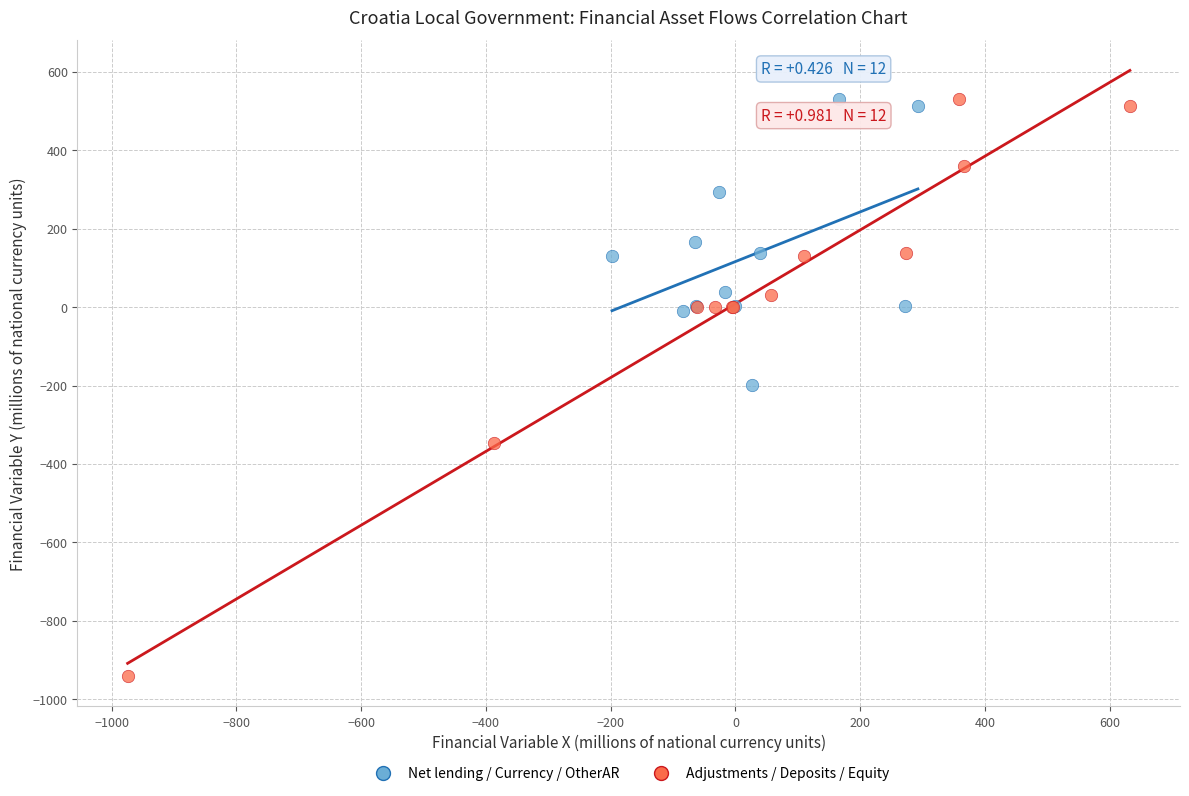

Which series has the largest Y range (max minus min)?

Adjustments / Deposits / Equity